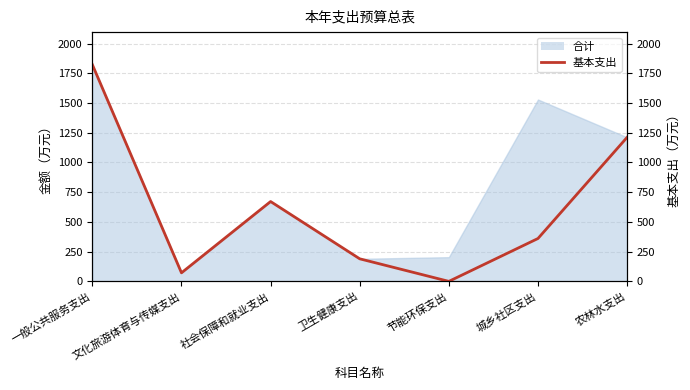

Rank the categories by value from lowest to highest.

节能环保支出, 文化旅游体育与传媒支出, 卫生健康支出, 城乡社区支出, 社会保障和就业支出, 农林水支出, 一般公共服务支出